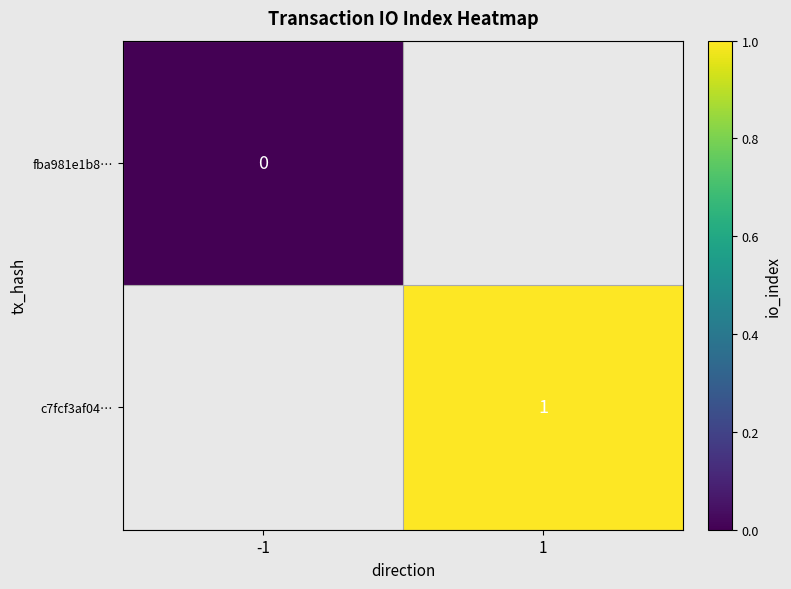

How many categories are shown in the chart?

2